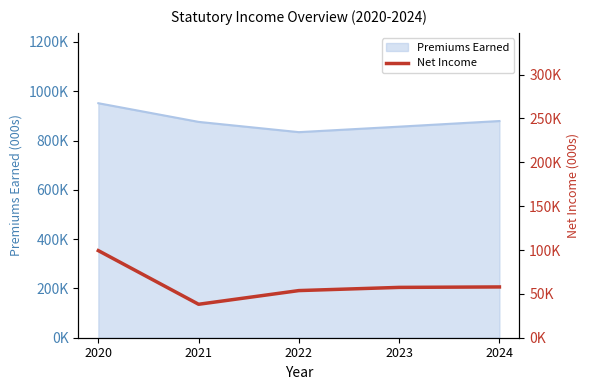

How many interior local valleys (lower than both neighbors) does the data have?

1